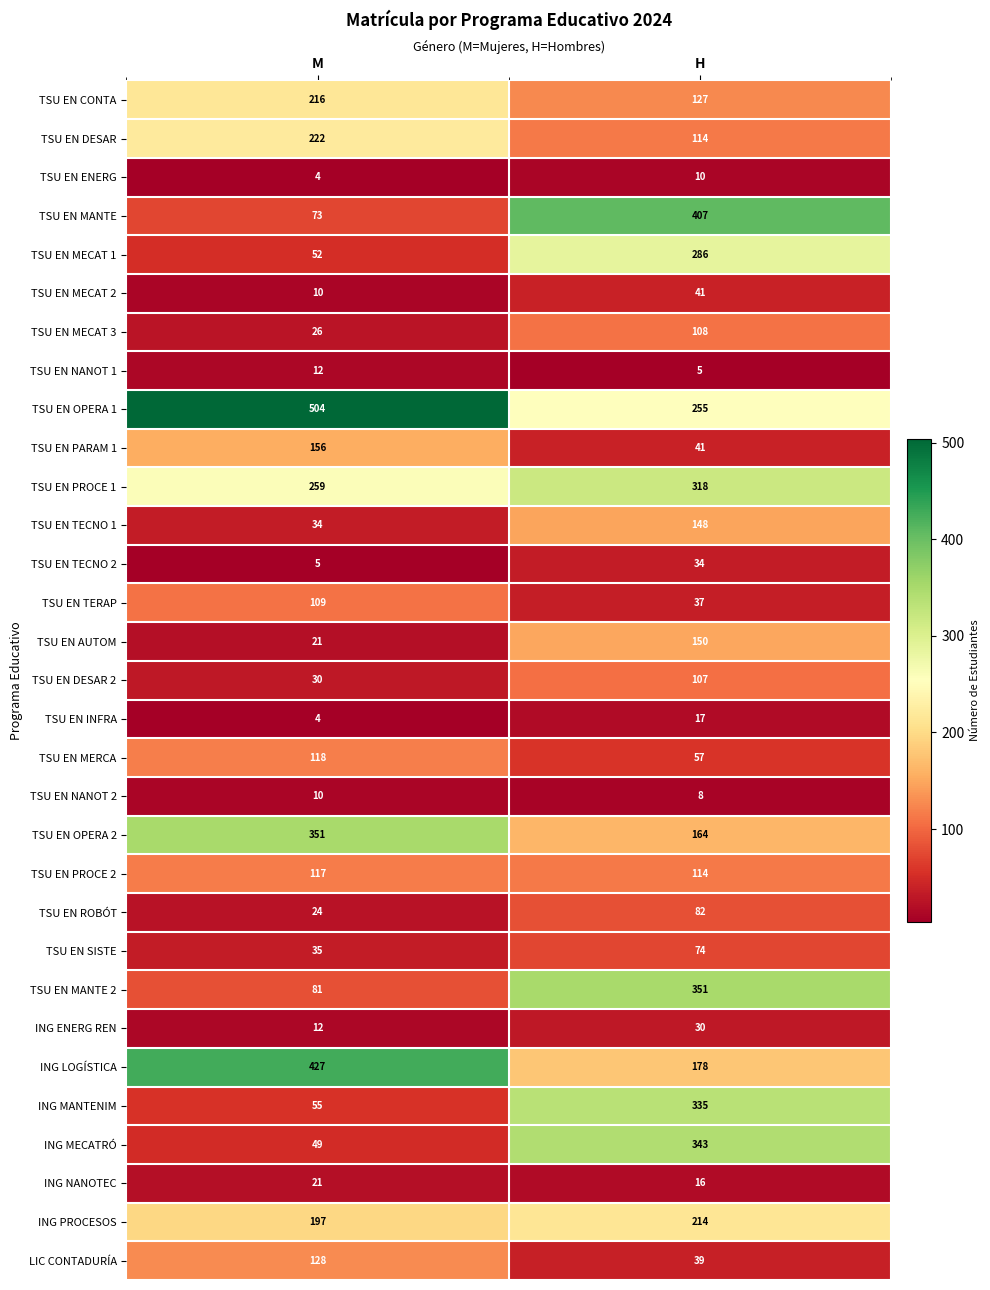

At how many categories does at least one series exceed 18?

2